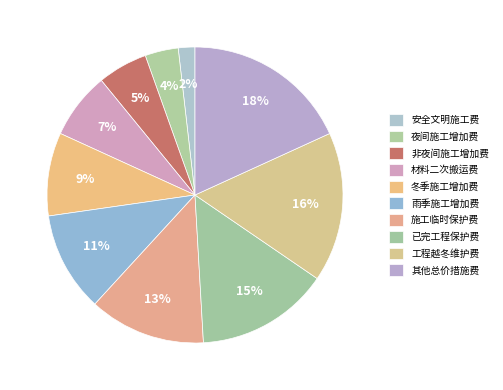

To the nearest percent, what is the difference between the 材料二次搬运费 and 冬季施工增加费 slice percentages?

2%